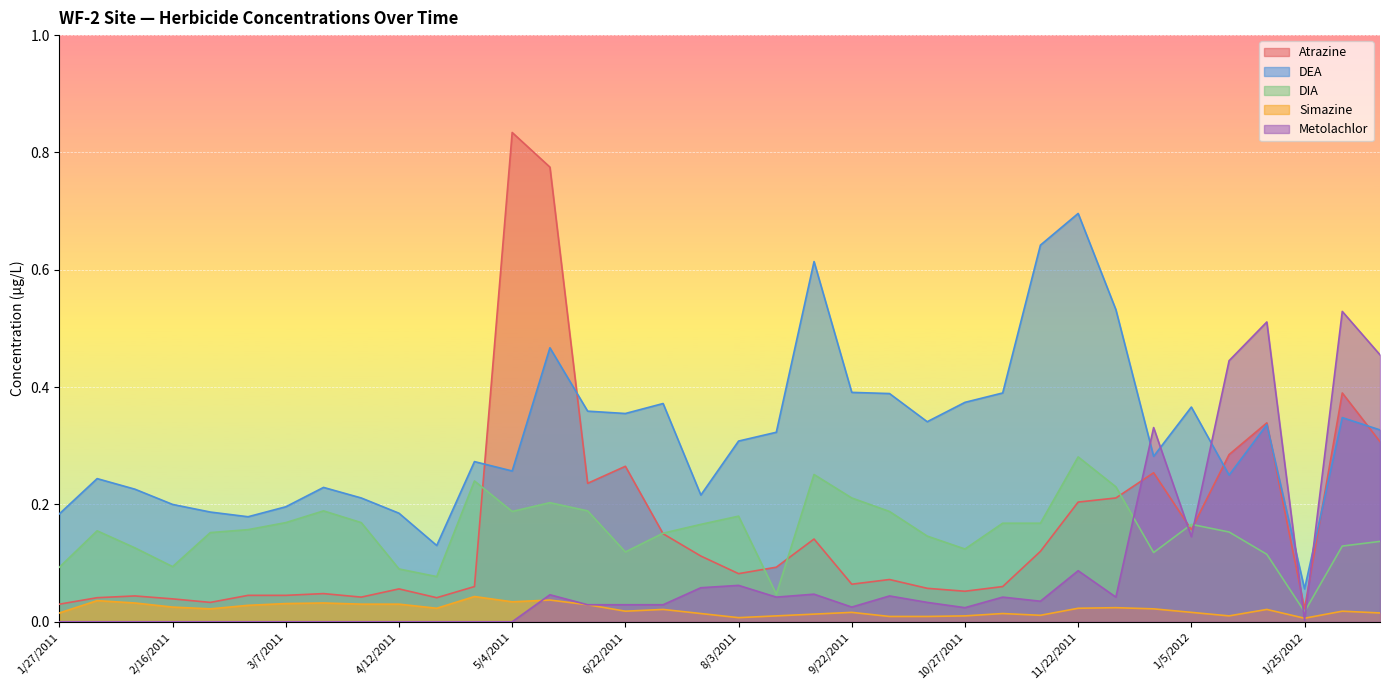

What is the total value across all series at 1/25/2012?

0.1